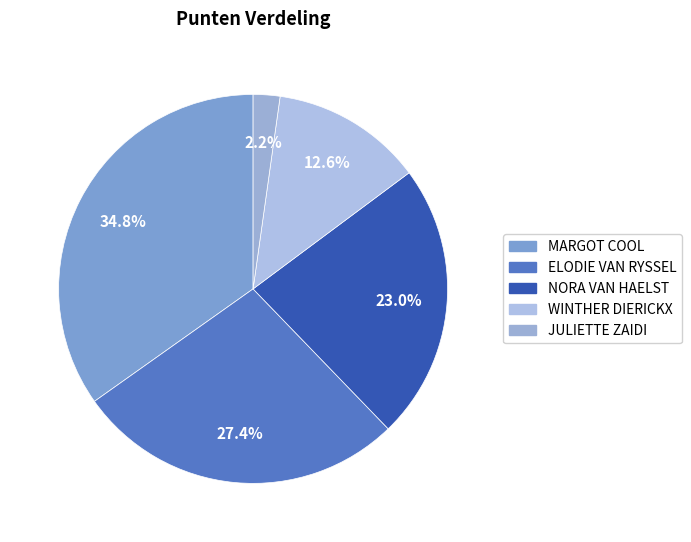

True or false: JULIETTE ZAIDI accounts for 11% of the total.

False